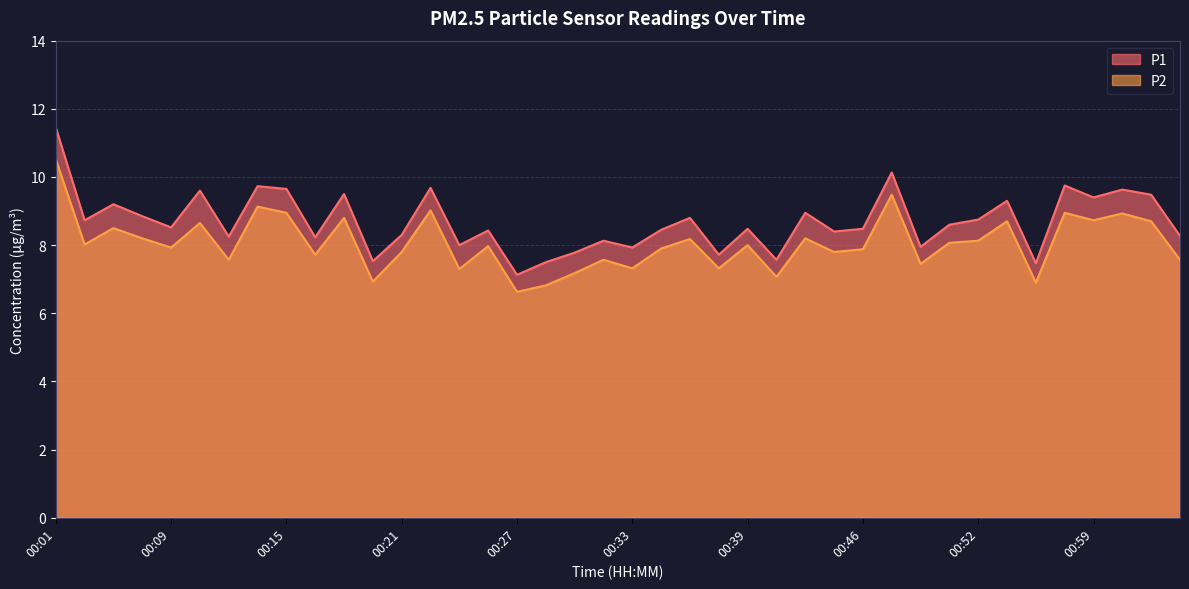

The P2 series shows 8.9 at 01:00. True or false?

True